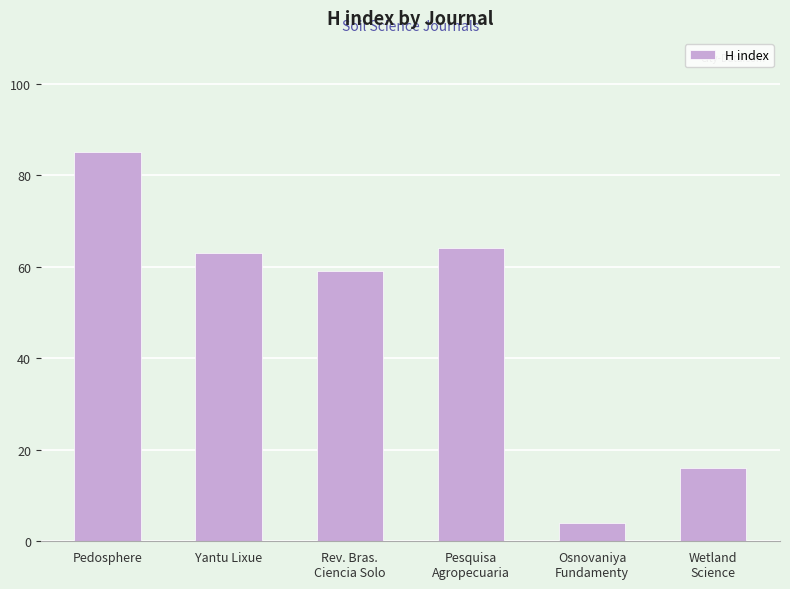

What is the value of the 6th bar from the left?

16